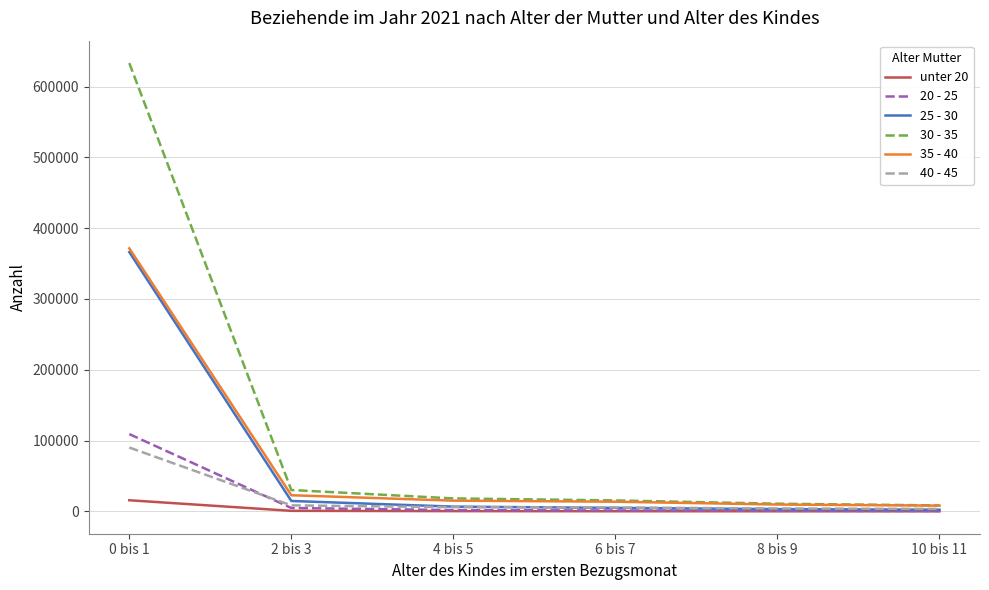

What position from the left is 2 bis 3?

2